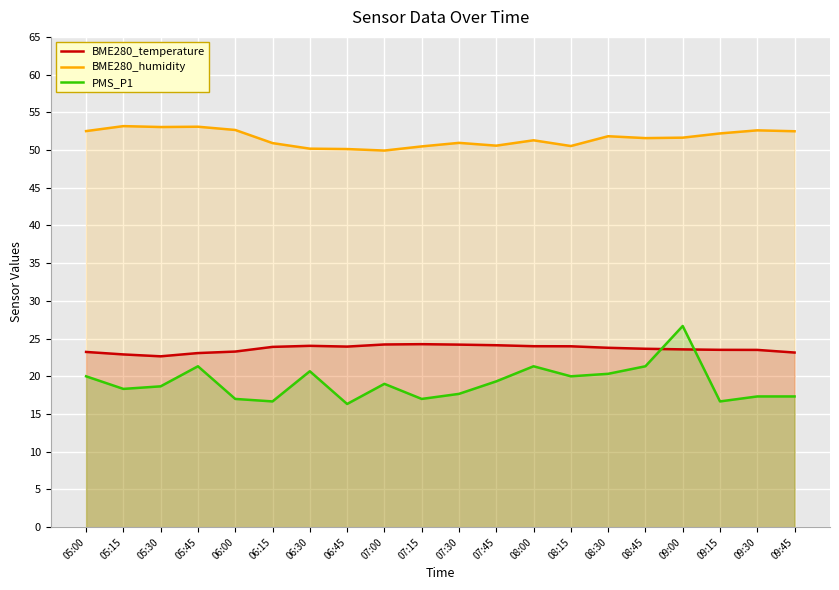

At which label is BME280_temperature closest to 23?

05:45